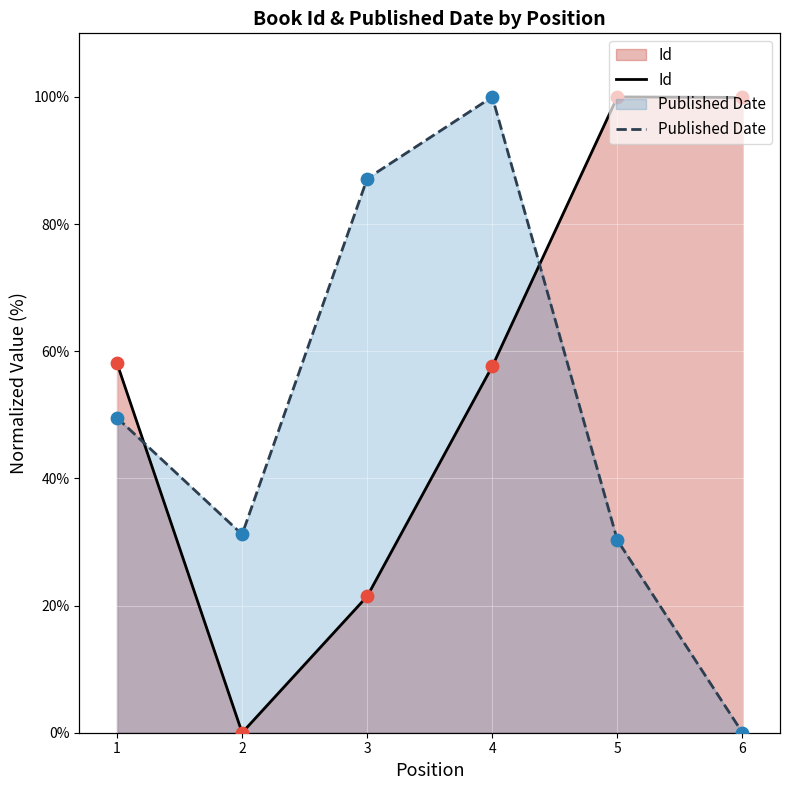

At how many categories does at least one series exceed 26?

6